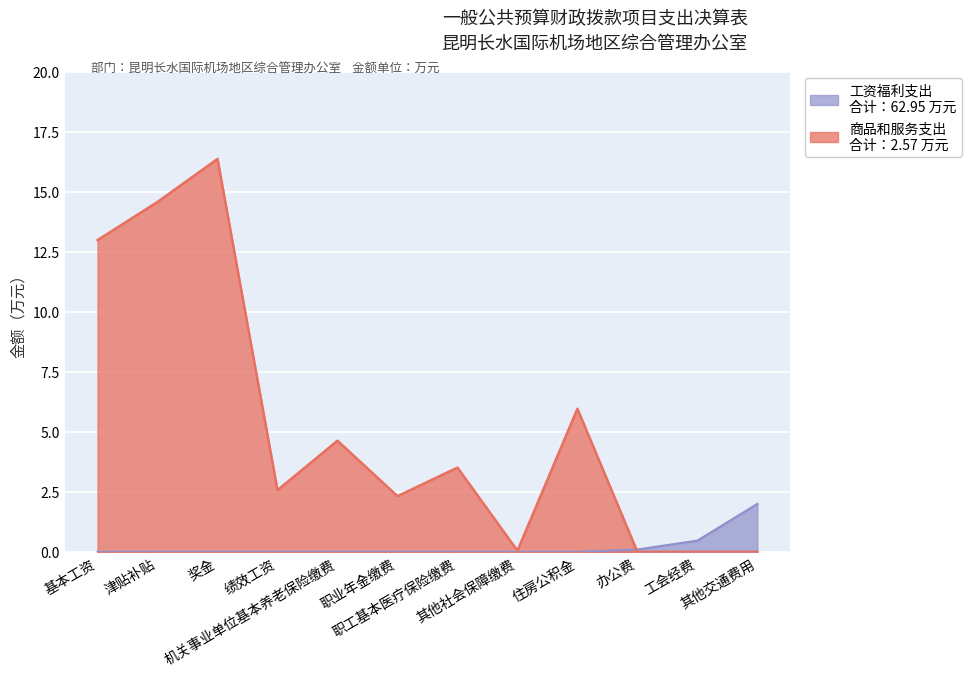

True or false: 工资福利支出 has more than 1 points higher than both neighbors.

True